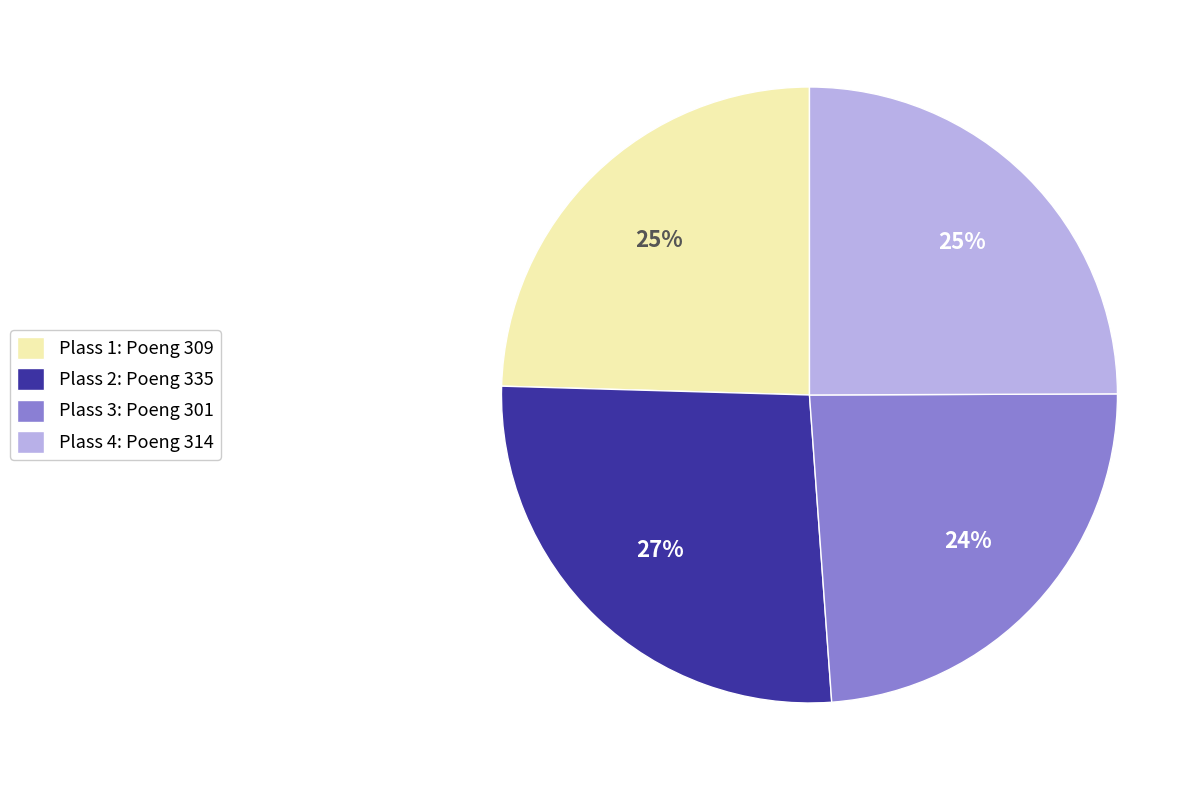

Do Plass 2: Poeng 335 and Plass 4: Poeng 314 together represent more than half of the pie?

Yes